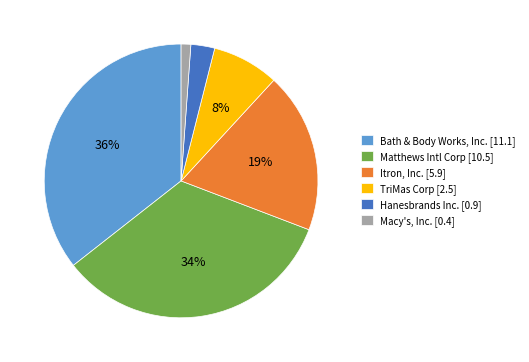

How many slices are in this pie chart?

6